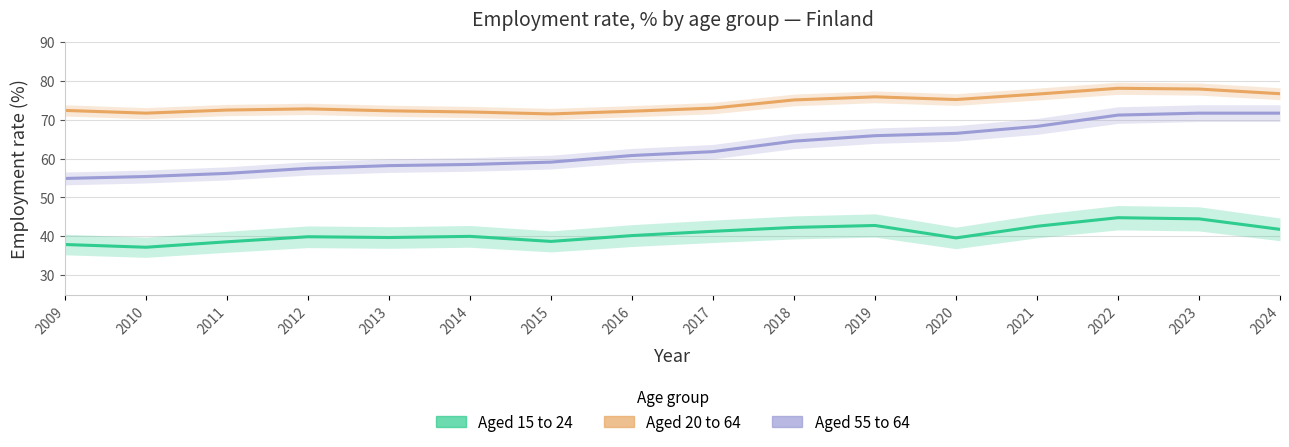

Where is Aged 20 to 64 nearest to the value 74?

2017